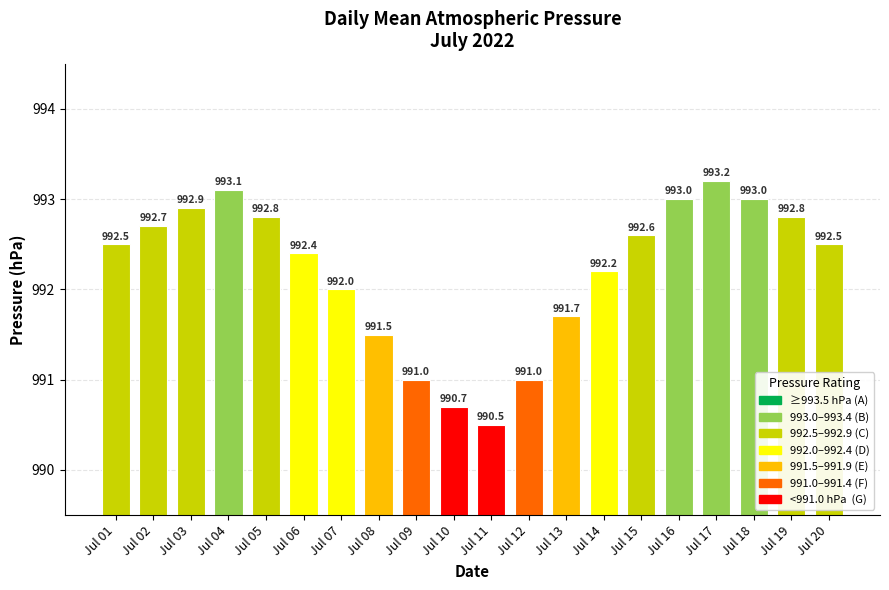

Where does the data first go above 992?

Jul 01